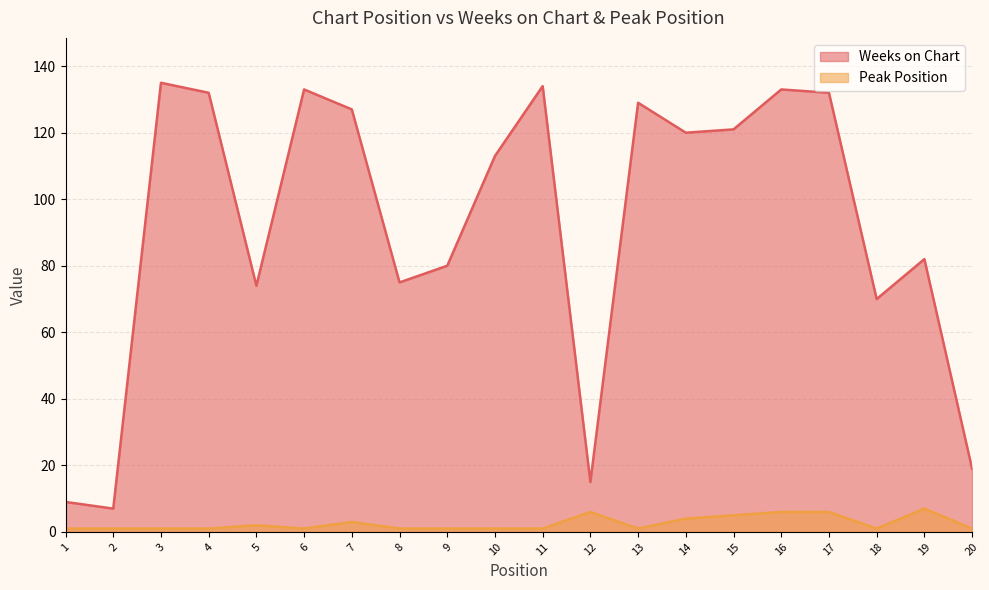

True or false: Weeks on Chart and Peak Position intersect in this chart.

False